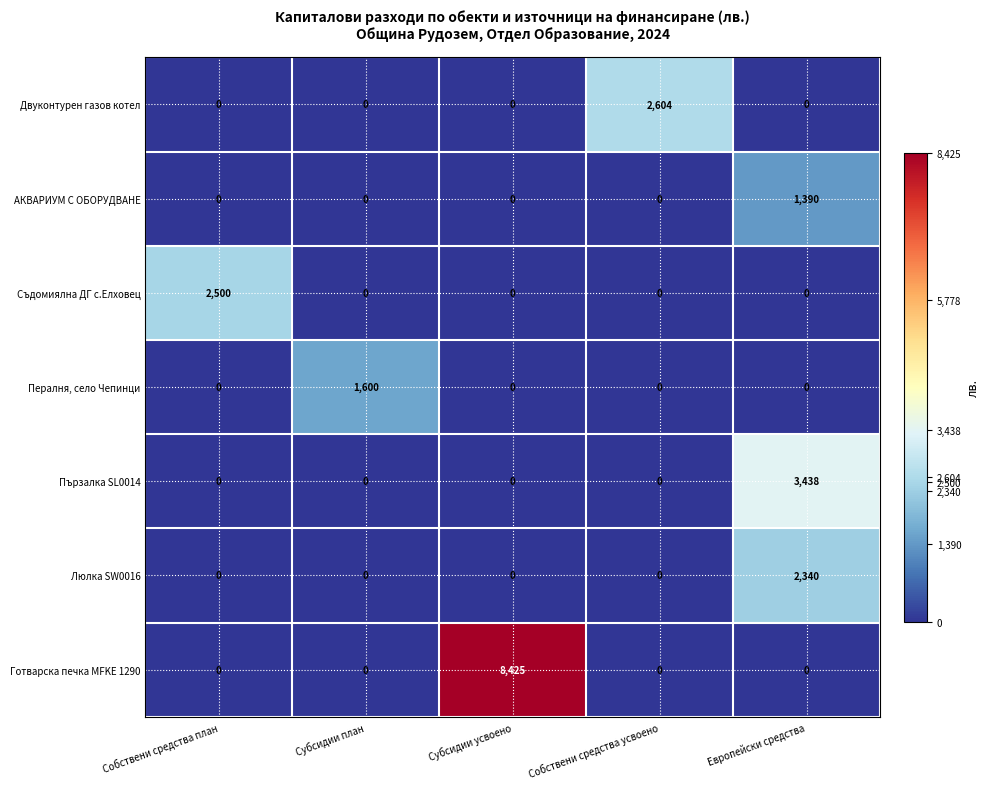

Which category has the highest value in the Съдомиялна ДГ с.Елховец series?

Собствени средства план